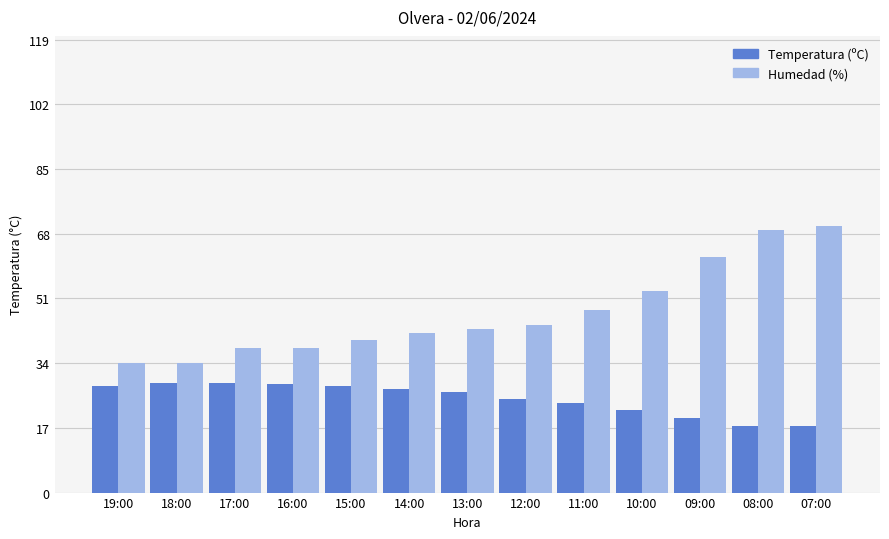

The value of Temperatura (ºC) at 17:00 is 43.3. True or false?

False